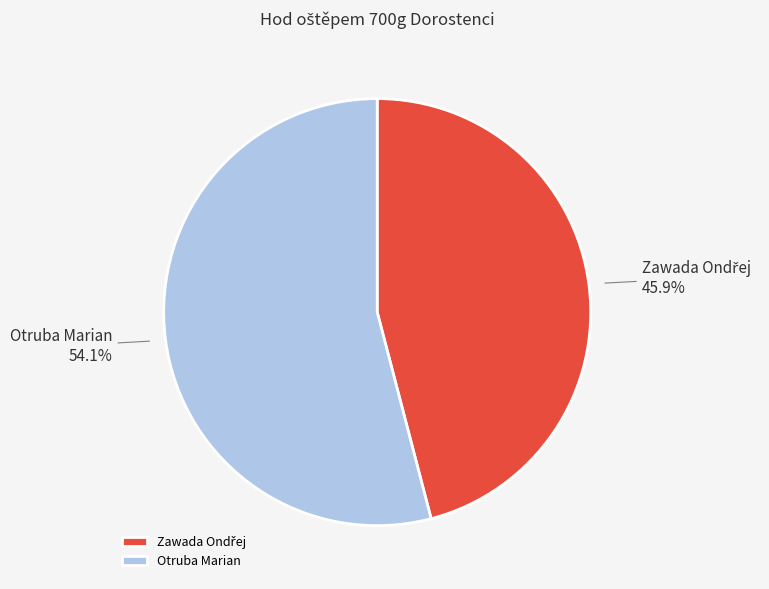

Which slice is the largest?

Otruba Marian